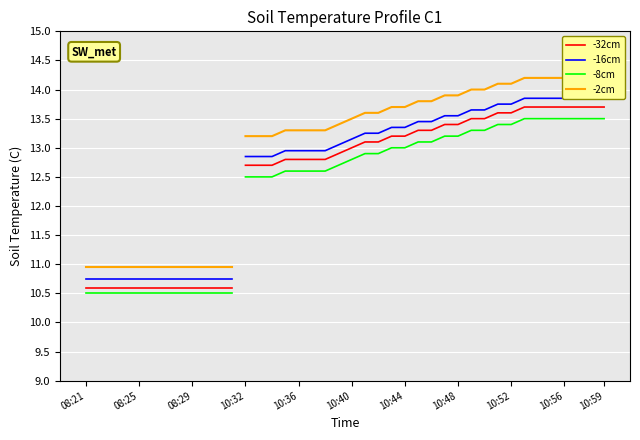

What is the label of the 8th point from the left?

10:48